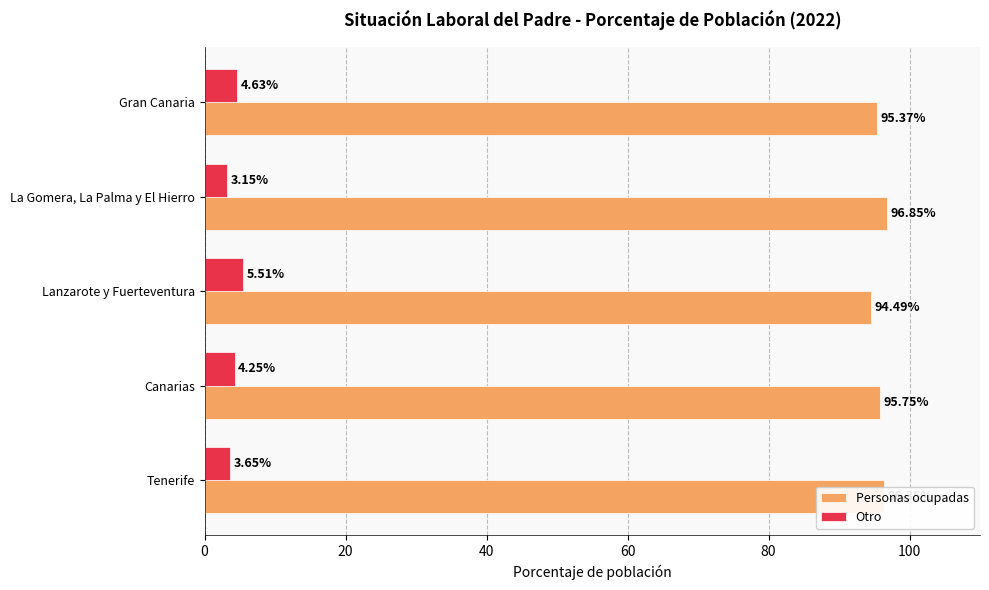

Where is Personas ocupadas nearest to the value 95?

Gran Canaria